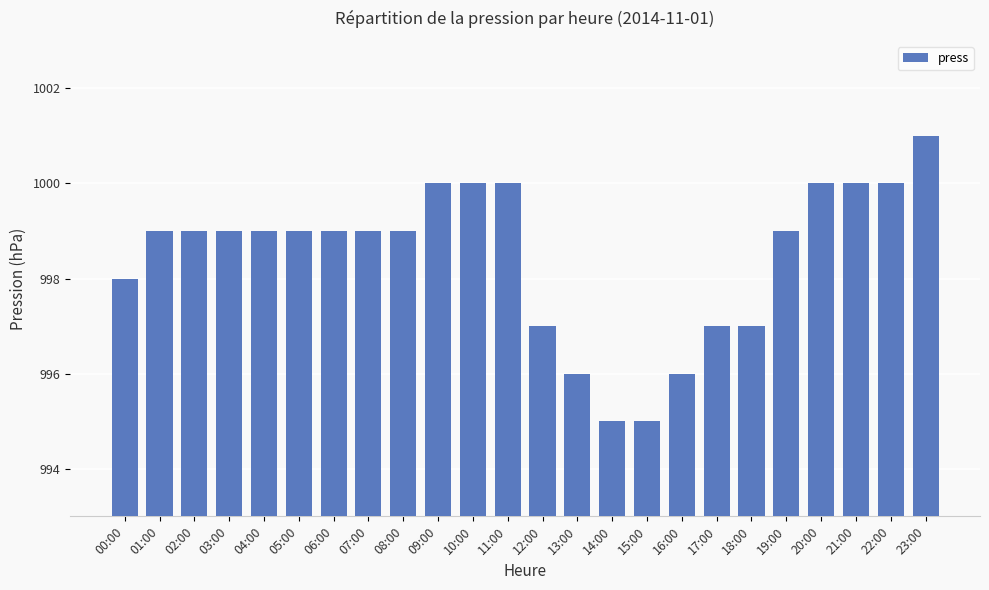

What is the greatest value displayed?

1001